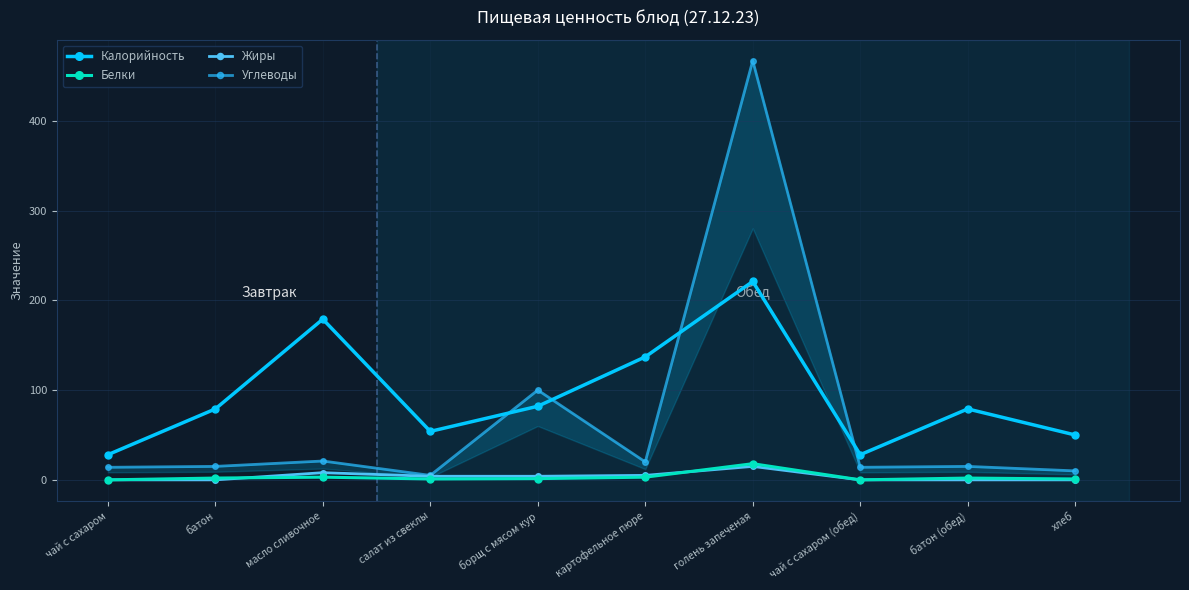

Where does the Жиры series first go above 4?

масло сливочное